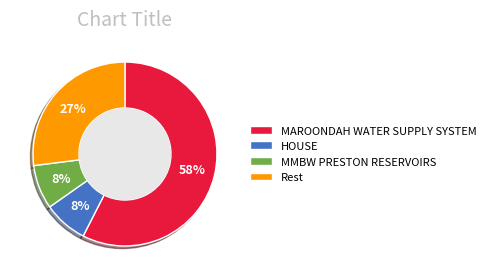

What is the largest slice in the pie chart?

MAROONDAH WATER SUPPLY SYSTEM